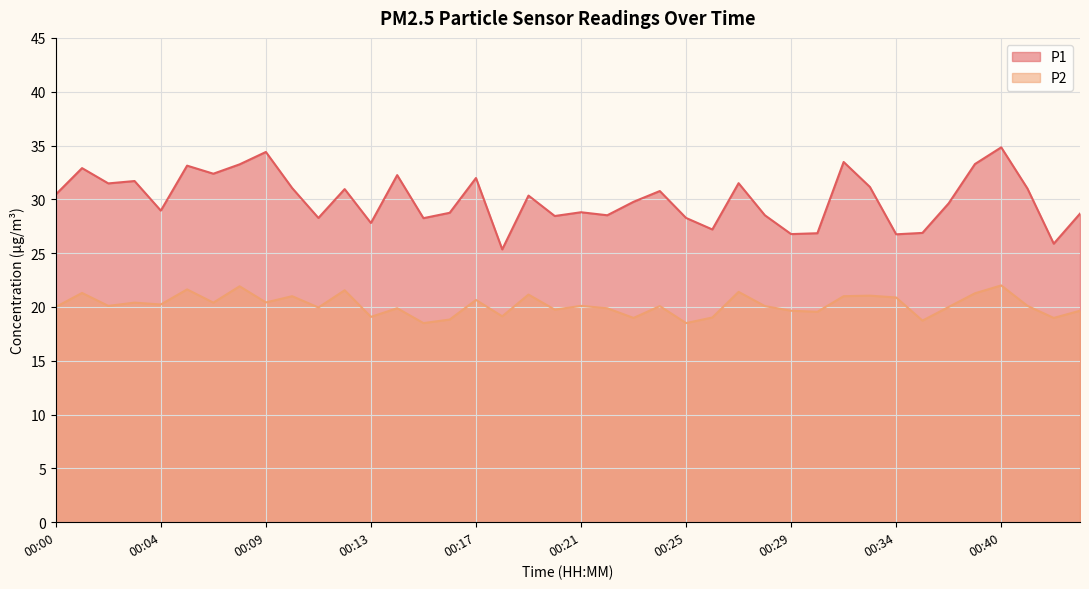

Where does the P2 series first go above 20?

00:01